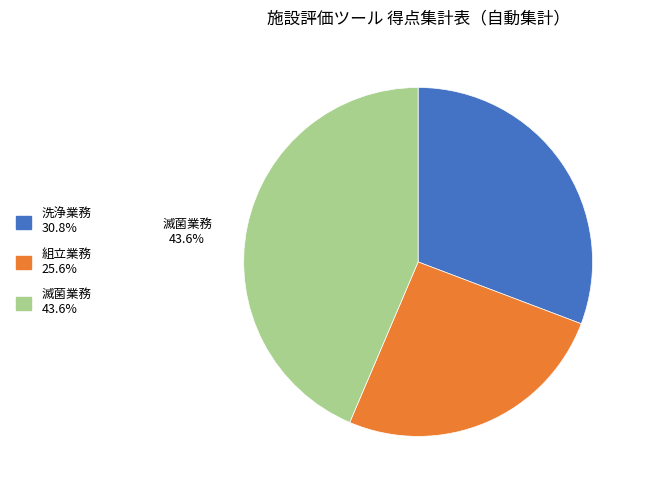

How many slices are in this pie chart?

3